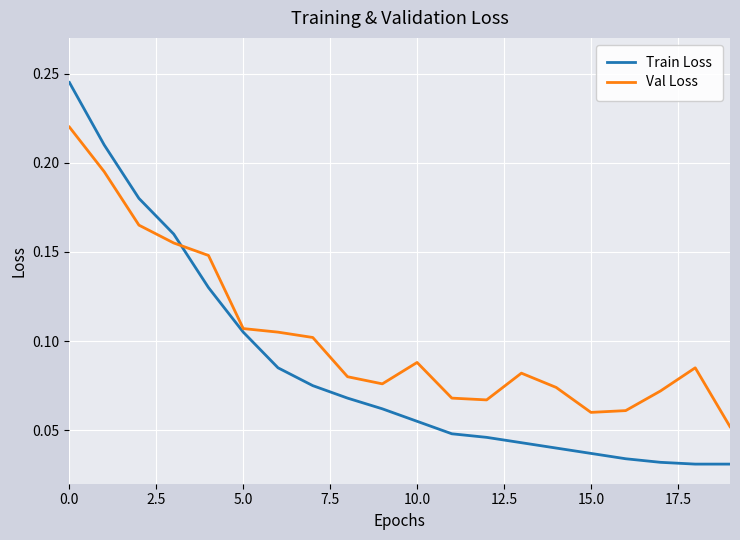

List the series in order of their peak value, highest first.

Train Loss, Val Loss